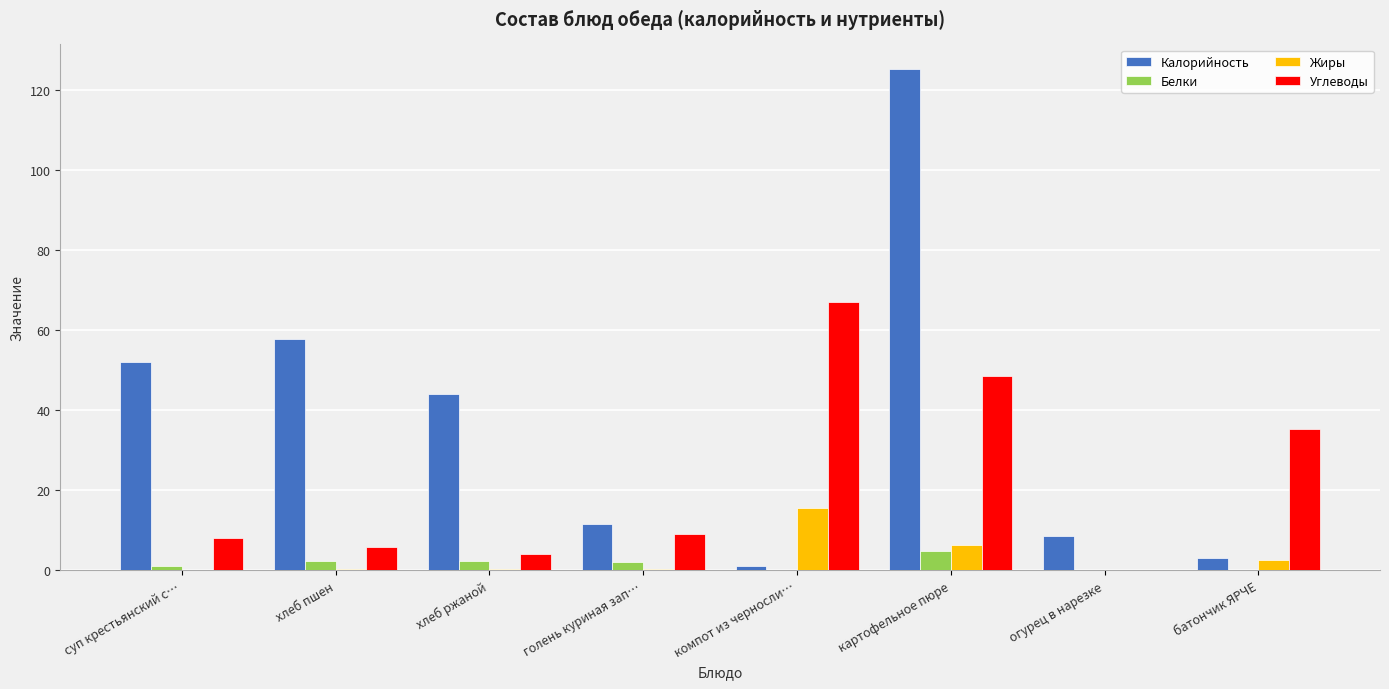

What are all the series names shown in the legend?

Калорийность, Белки, Жиры, Углеводы